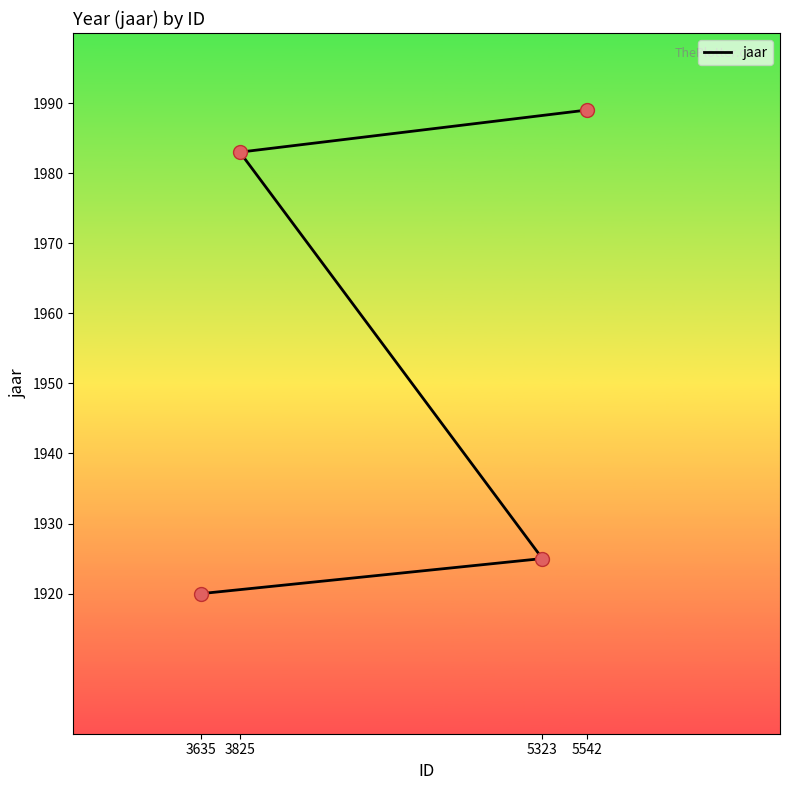

What is the average value?

1954